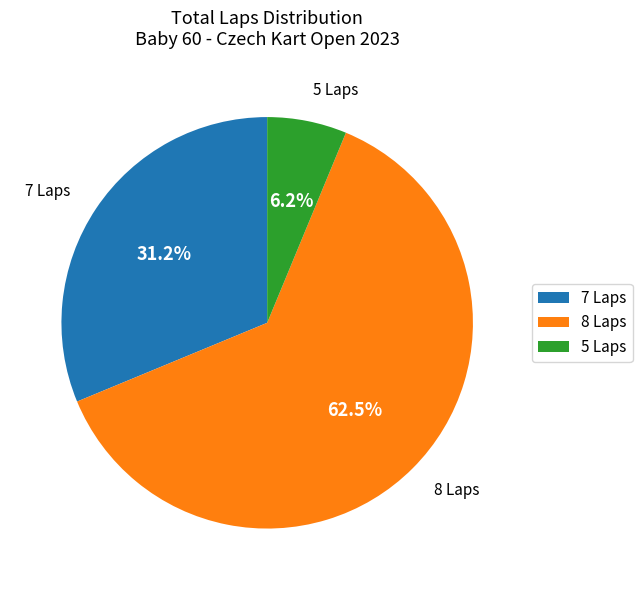

Rank the categories by value from lowest to highest.

5 Laps, 7 Laps, 8 Laps